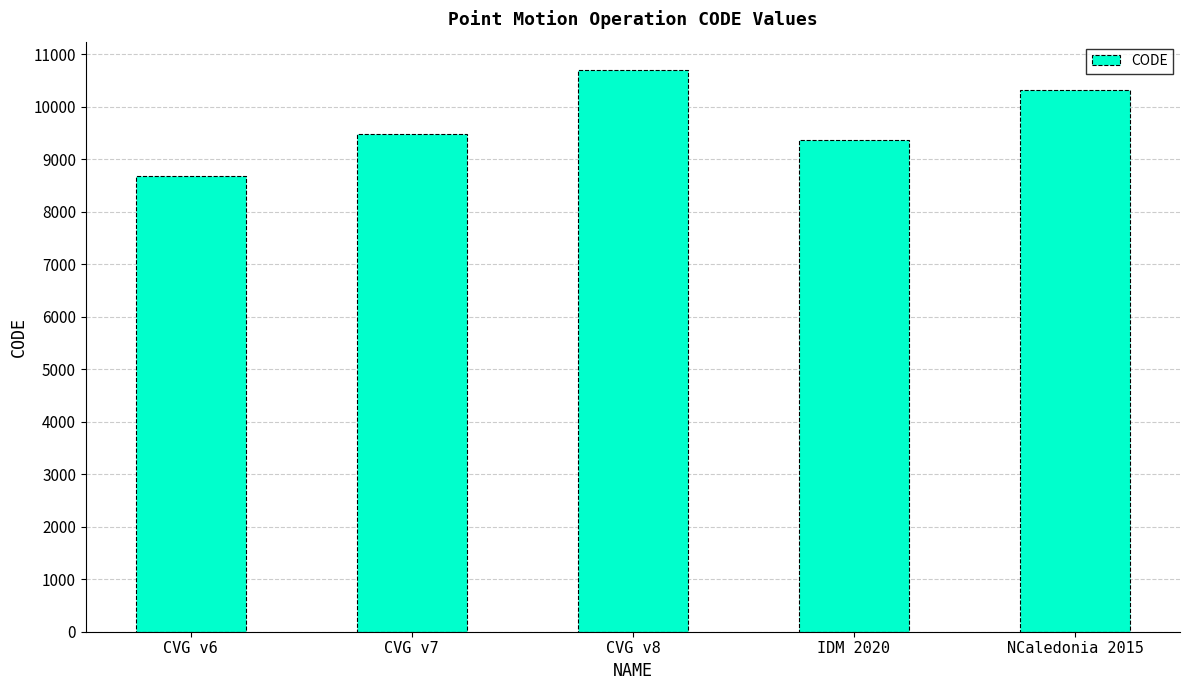

What is the greatest value displayed?

10707